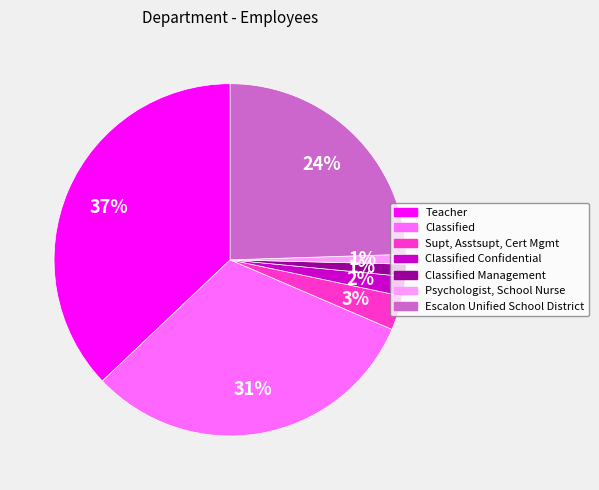

Does any single category account for the majority?

No